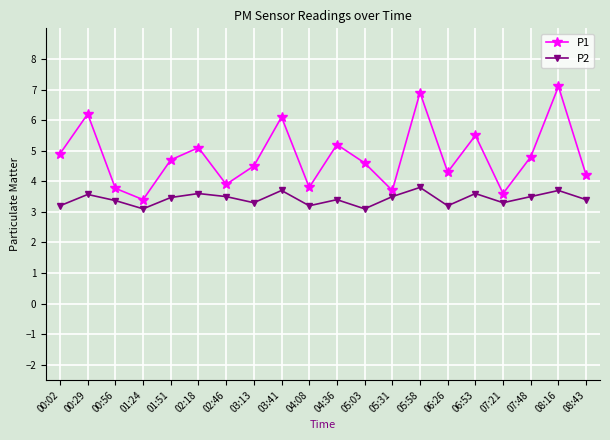

What value does the P1 series have at 02:46?

3.9